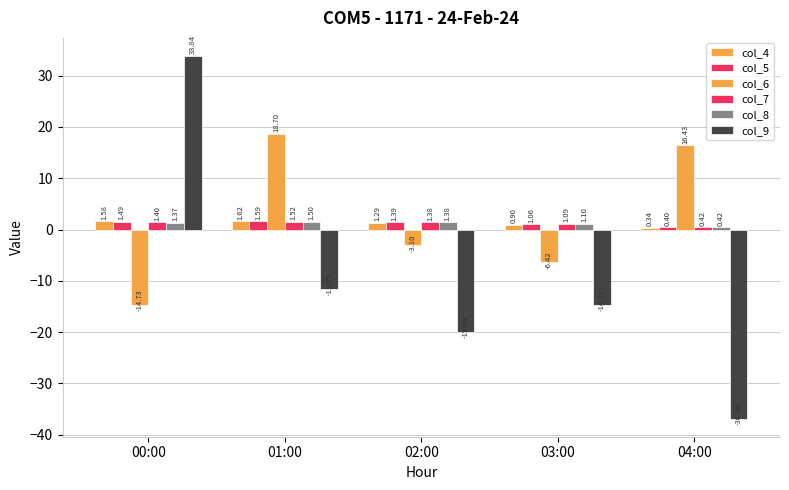

How many values in the col_6 series are below -3?

3